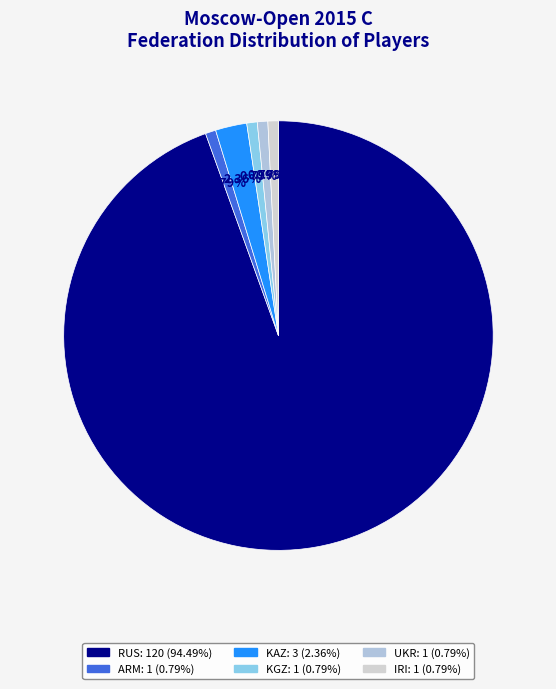

To the nearest percent, what portion does KGZ represent?

1%